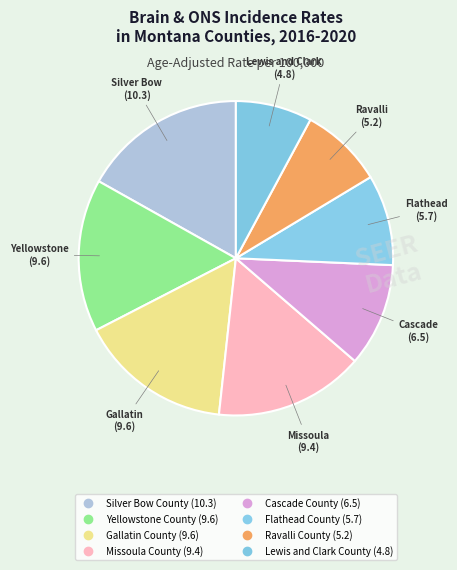

What is the total percentage of Flathead County and Gallatin County?

25.0%